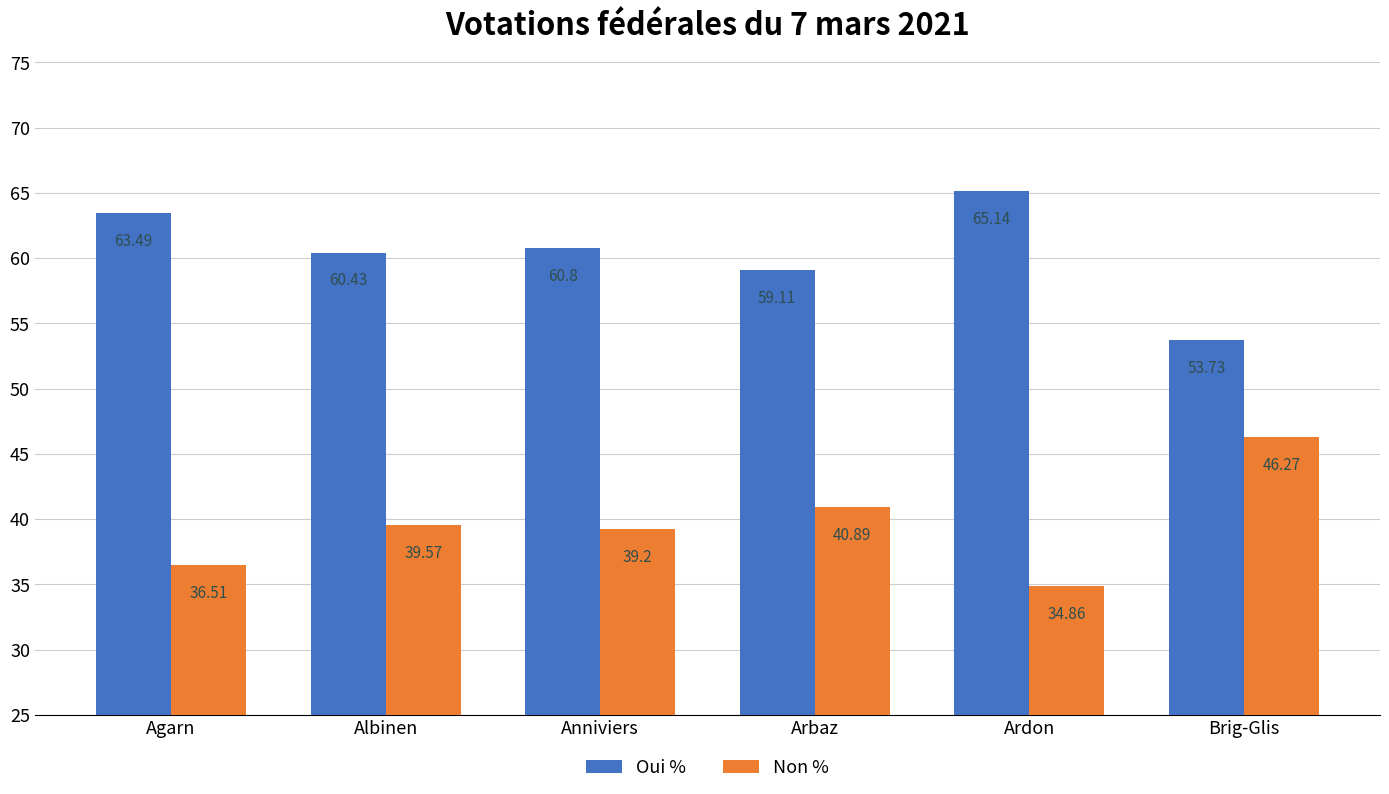

Reading left to right, what are all the values shown in this chart?

Oui %: Agarn=63.5	Albinen=60.4	Anniviers=60.8	Arbaz=59.1	Ardon=65.1	Brig-Glis=53.7
Non %: Agarn=36.5	Albinen=39.6	Anniviers=39.2	Arbaz=40.9	Ardon=34.9	Brig-Glis=46.3